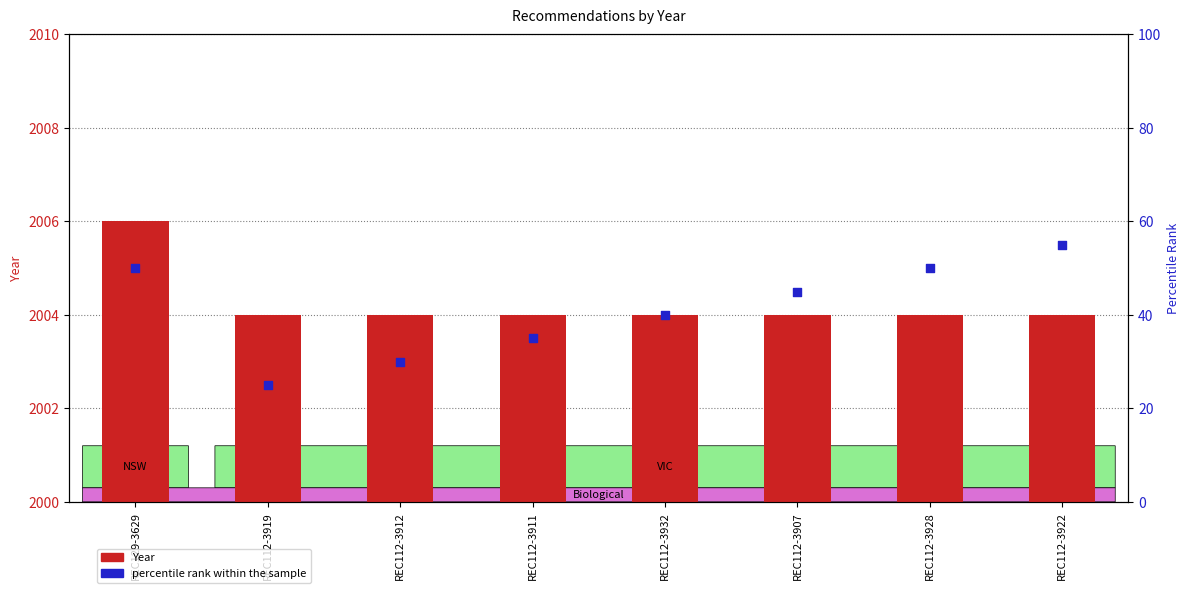

What is the total value across all series at REC112-3932?

2044